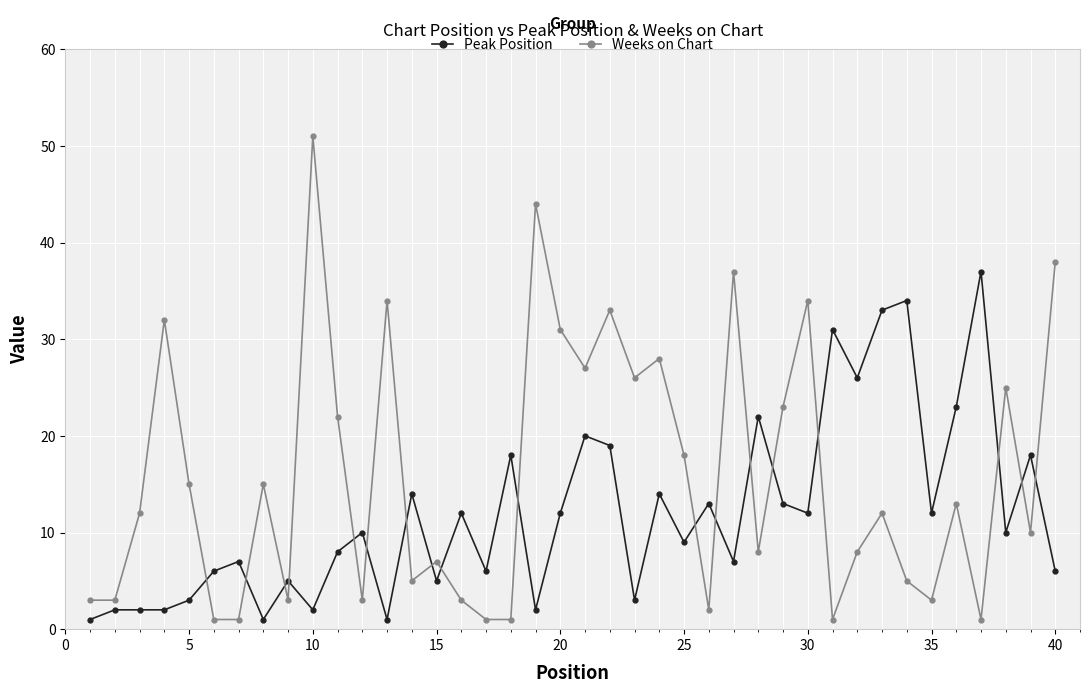

Which series has the largest total across all categories?

Weeks on Chart